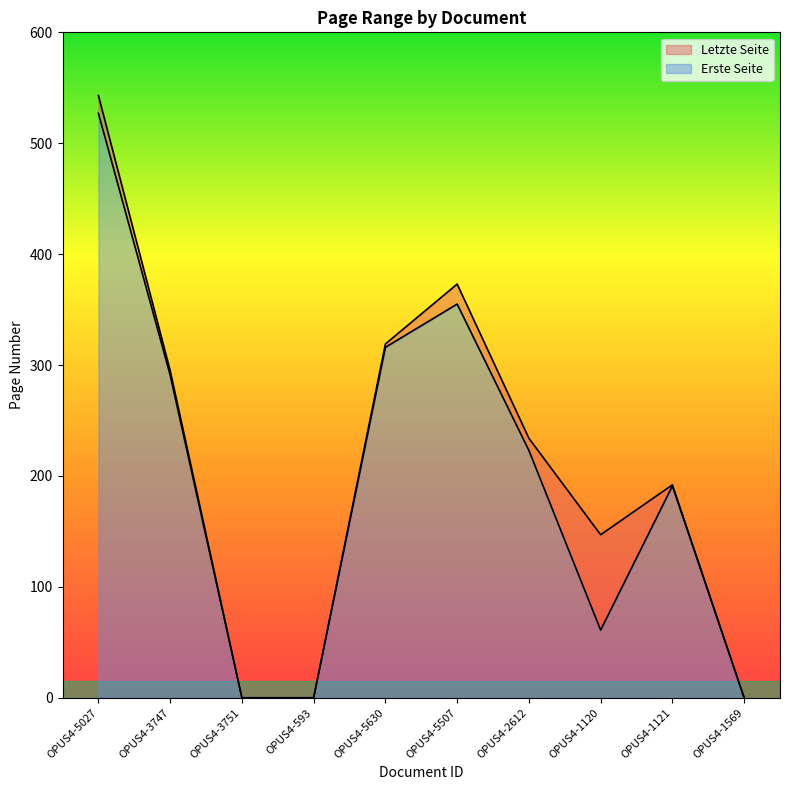

At which label is Letzte Seite closest to 271?

OPUS4-3747